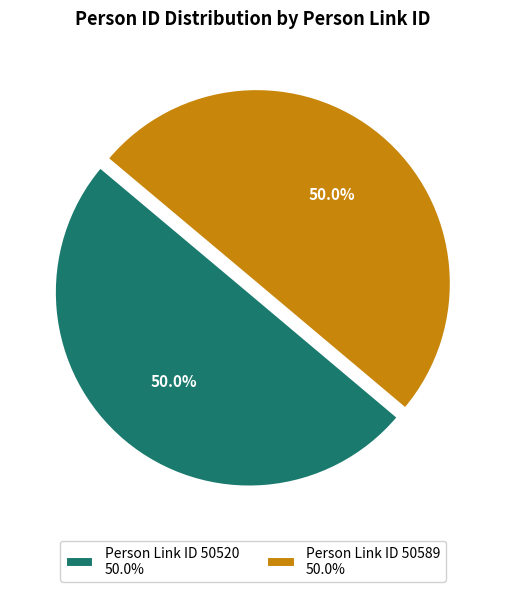

How many segments does this pie chart have?

2